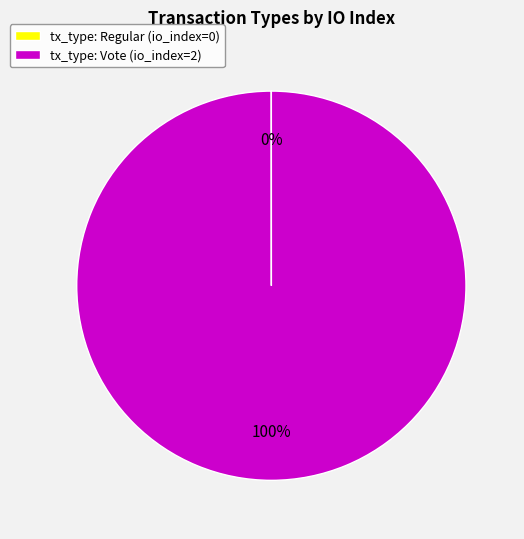

What is the largest slice in the pie chart?

tx_type: Vote (io_index=2)